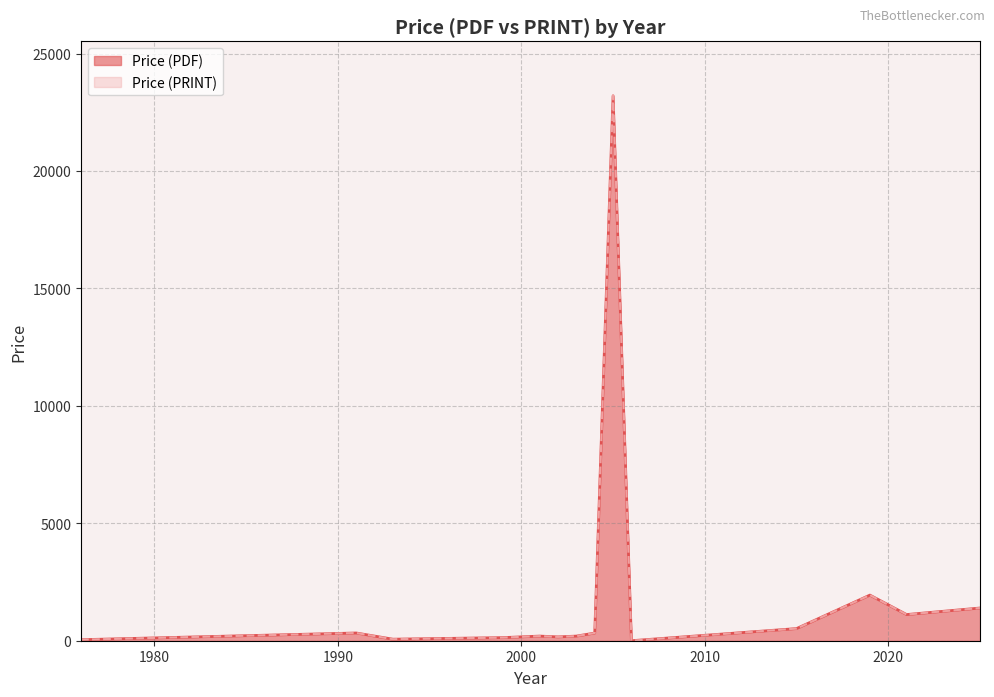

What is the sum of the Price (PRINT) values at 1993 and 2001?

130.0